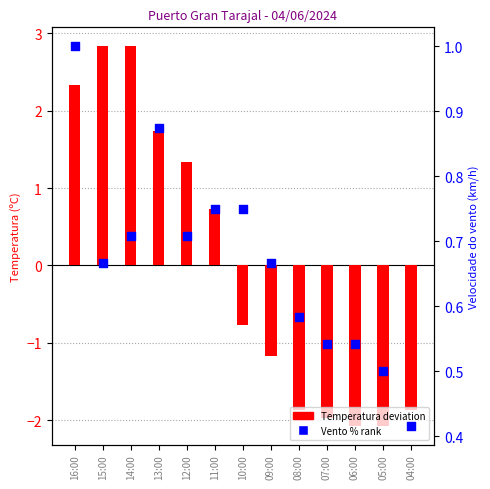

Which series has the largest total across all categories?

Vento % rank